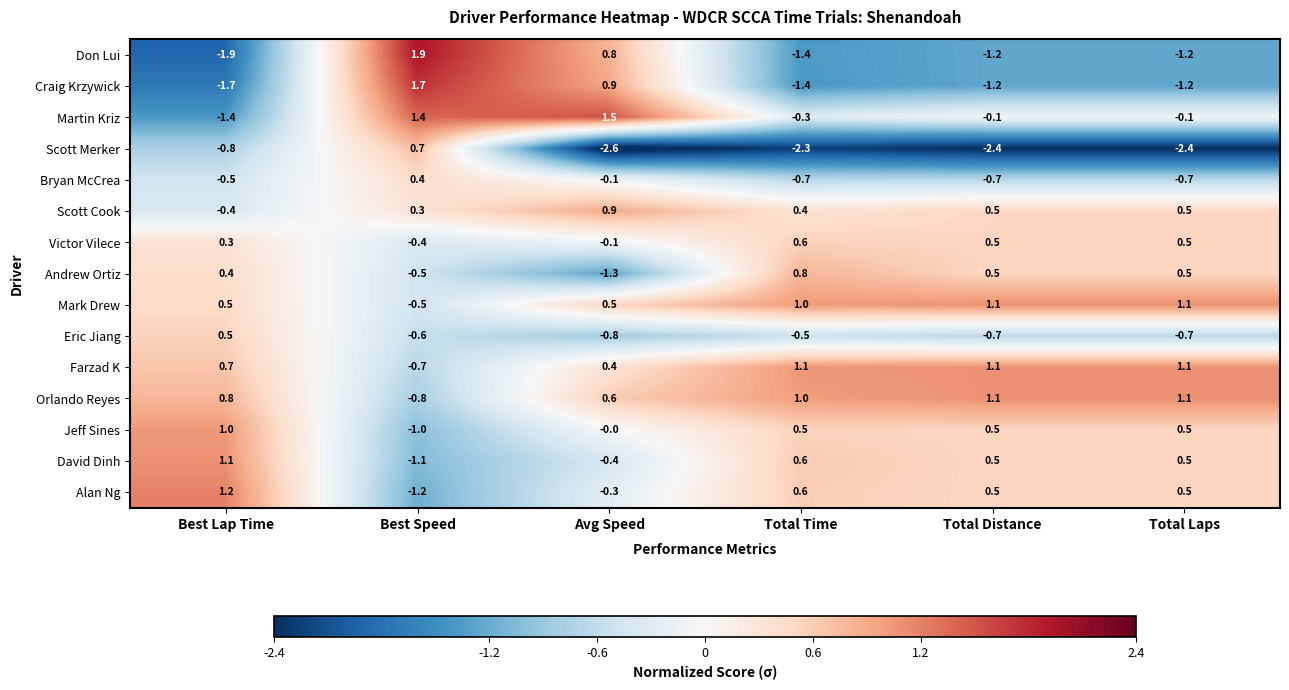

How many Jeff Sines values are between 0 and 1?

5